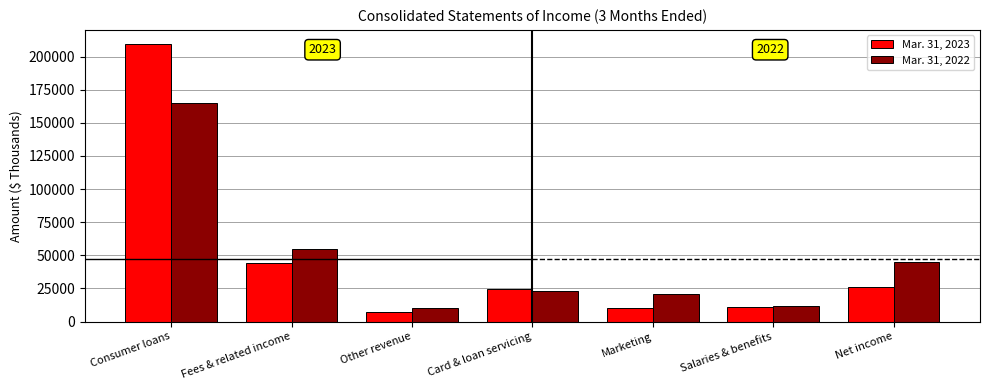

What are all the series names shown in the legend?

Mar. 31, 2023, Mar. 31, 2022